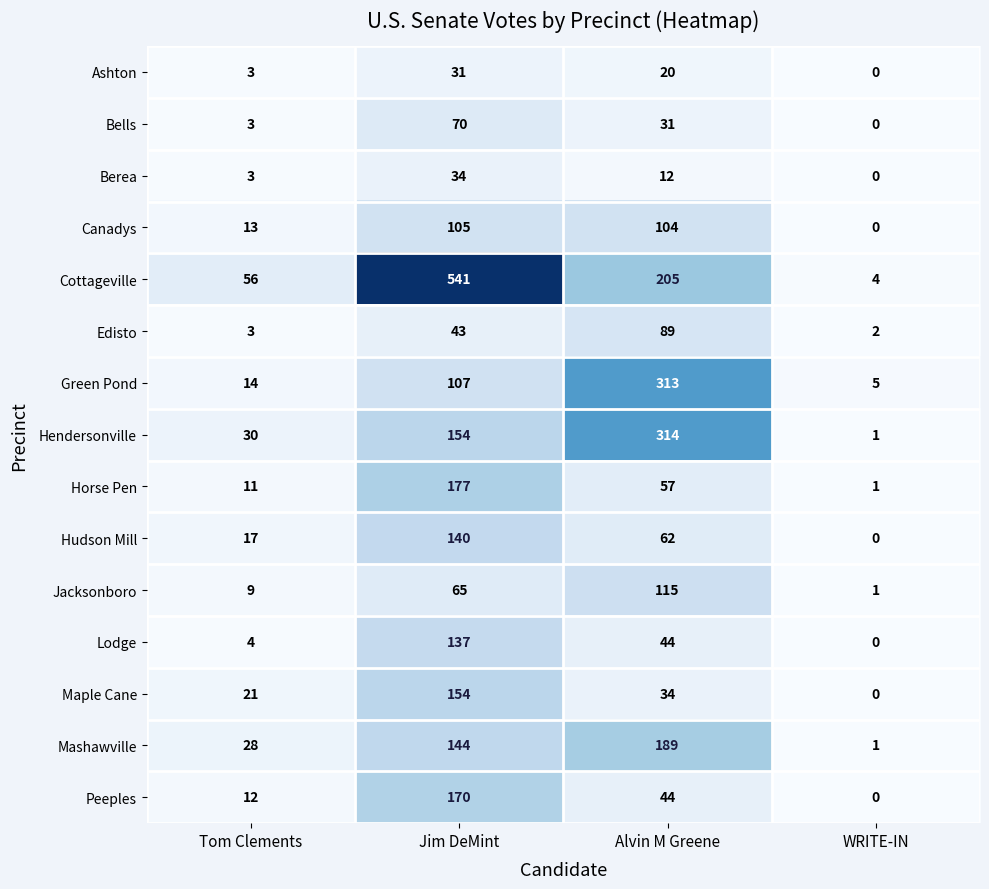

The value of Canadys at Alvin M Greene is 36. True or false?

False